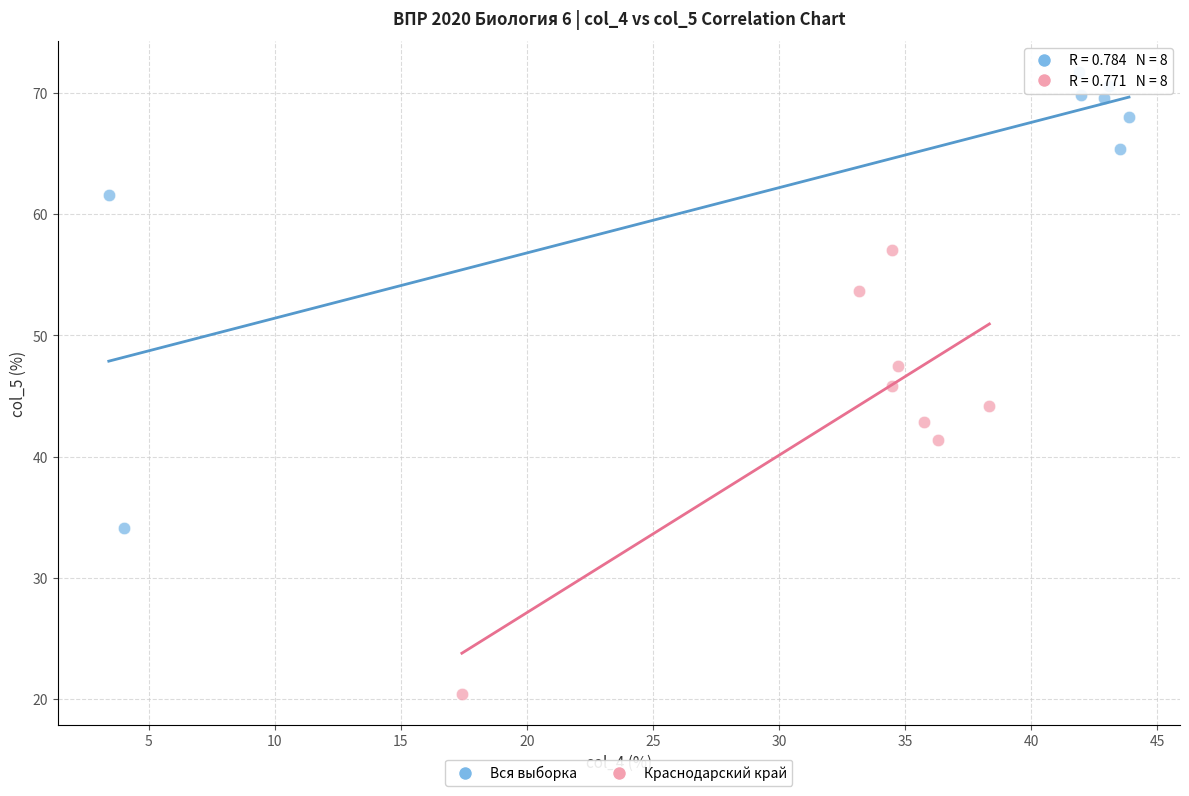

Which series contains the highest Y value?

Вся выборка